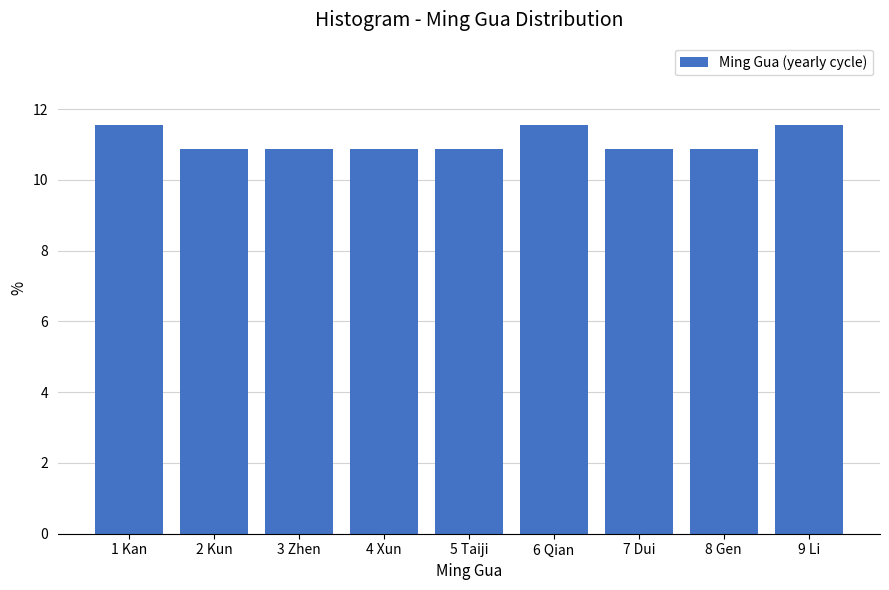

Reading right to left, extract all data points from this chart.

9 Li=11.6	8 Gen=10.9	7 Dui=10.9	6 Qian=11.6	5 Taiji=10.9	4 Xun=10.9	3 Zhen=10.9	2 Kun=10.9	1 Kan=11.6